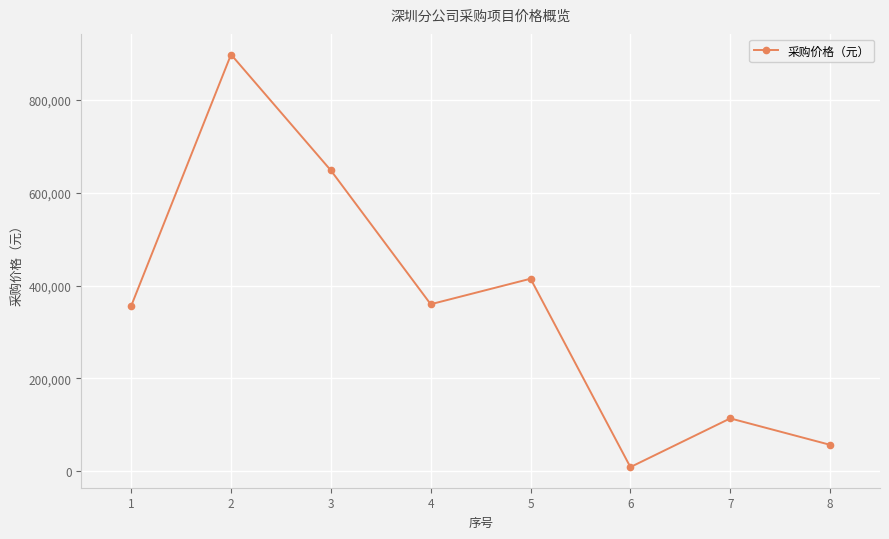

What is the greatest value displayed?

898200